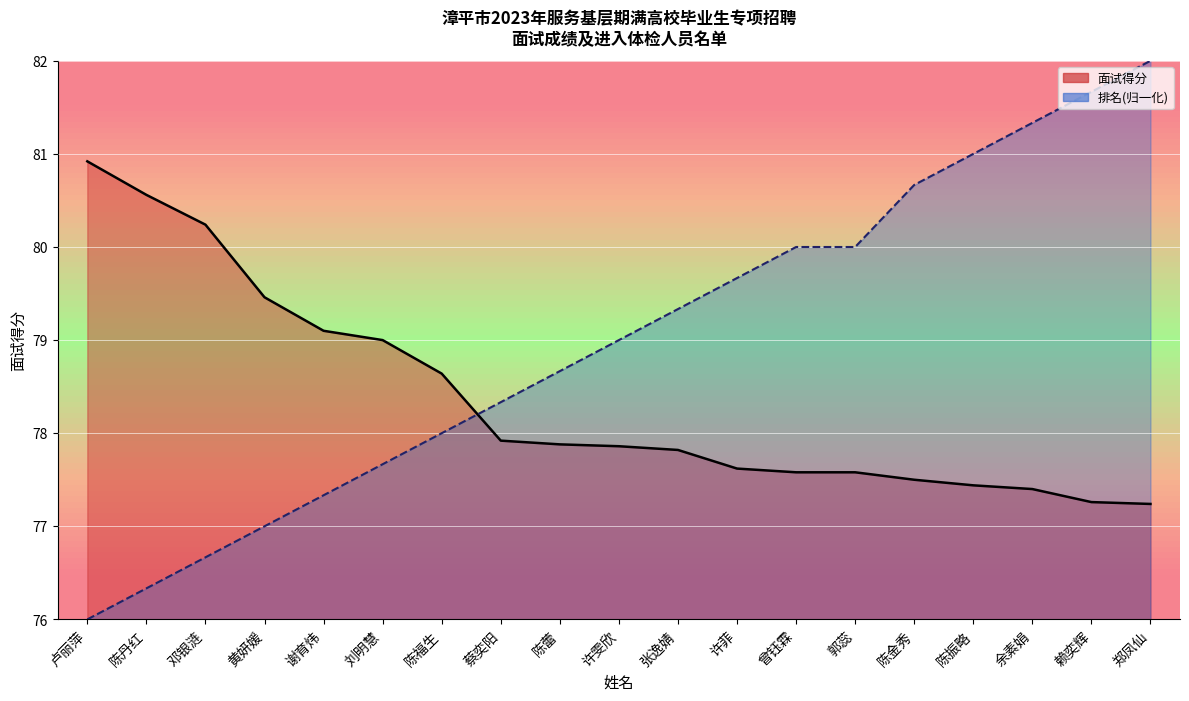

At how many categories does at least one series exceed 80?

8